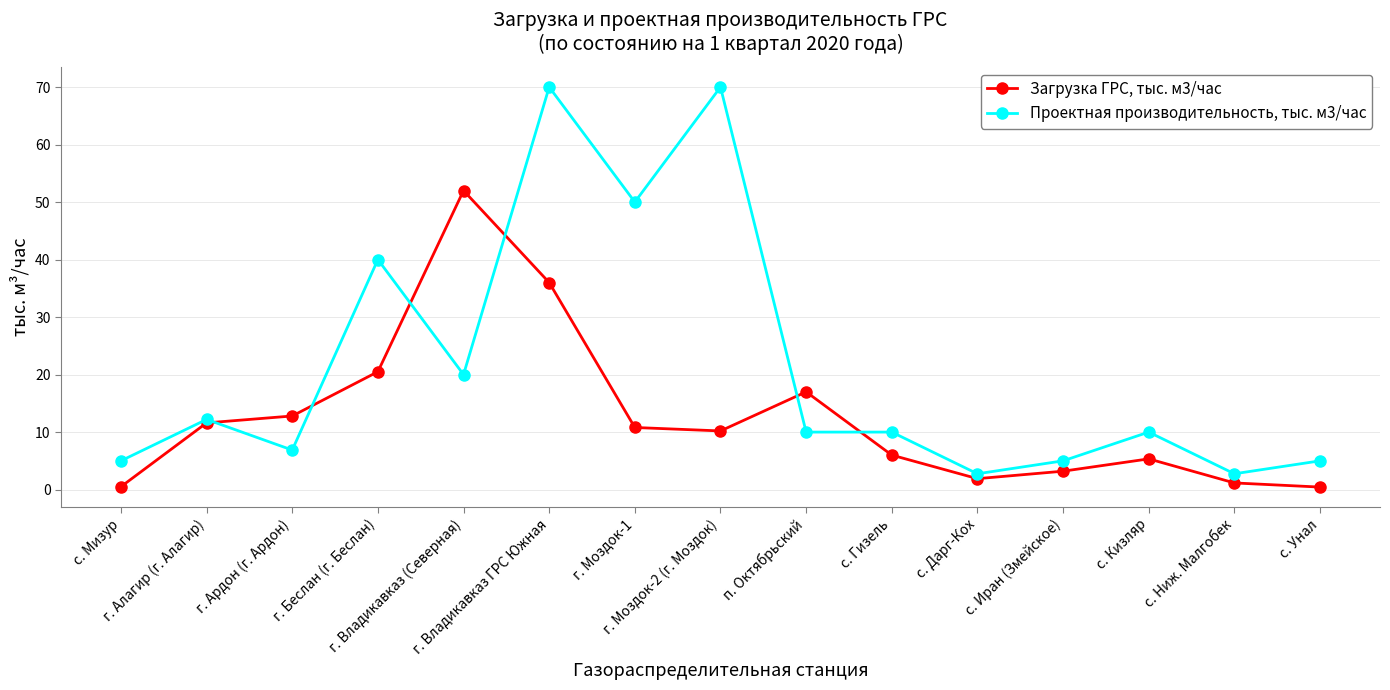

Is it true that Проектная производительность, тыс. м3/час equals 31.9 at г. Владикавказ (Северная)?

False